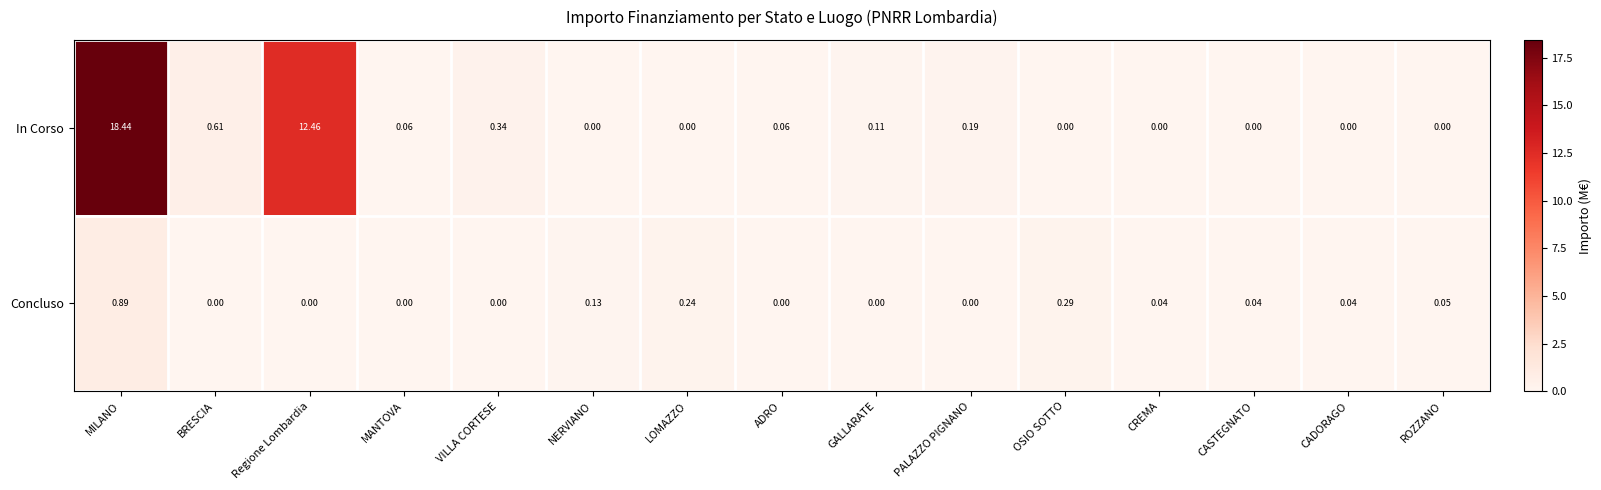

At ADRO, list the series in order from largest to smallest.

In Corso, Concluso